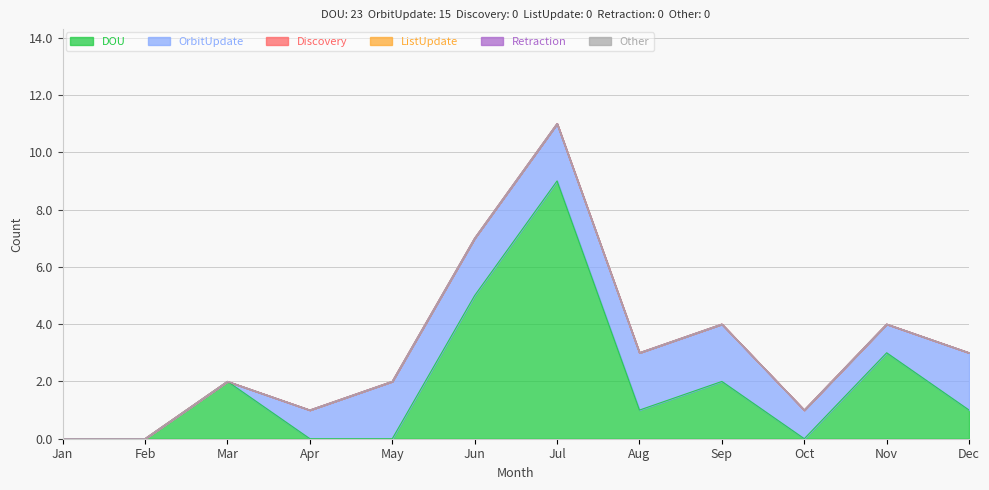

How many values in the DOU series exceed 1?

5